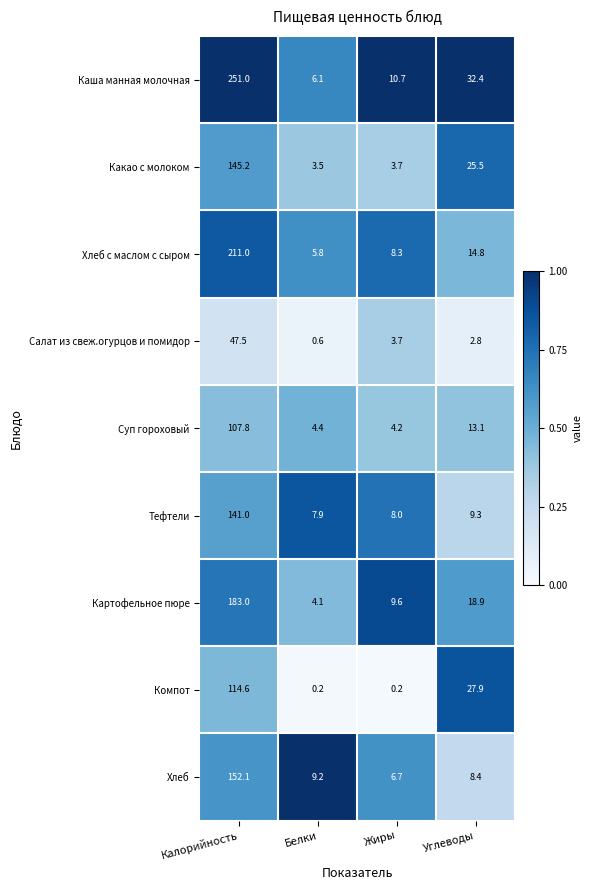

What is the difference between the maximum and minimum values in the Картофельное пюре series?

178.9